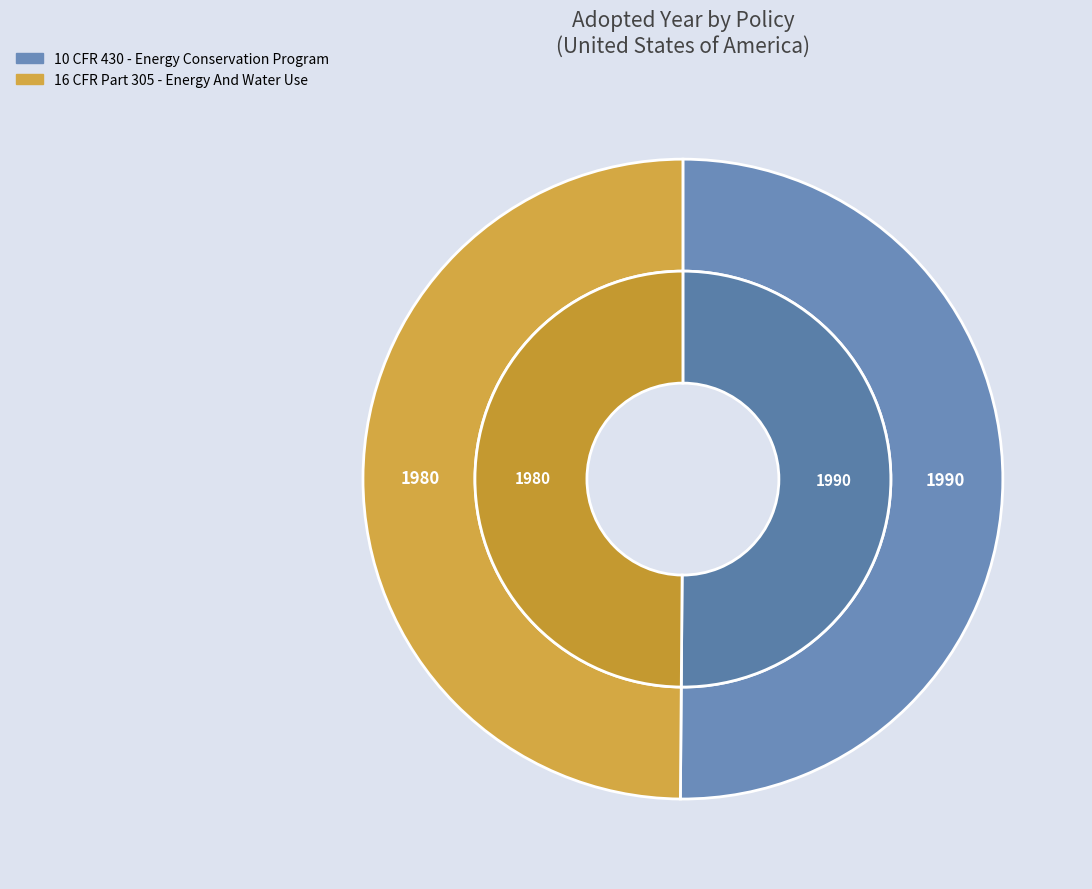

To the nearest percent, what is the combined percentage of 16 CFR Part 305 - Energy And Water Use and 10 CFR 430 - Energy Conservation Program?

100%